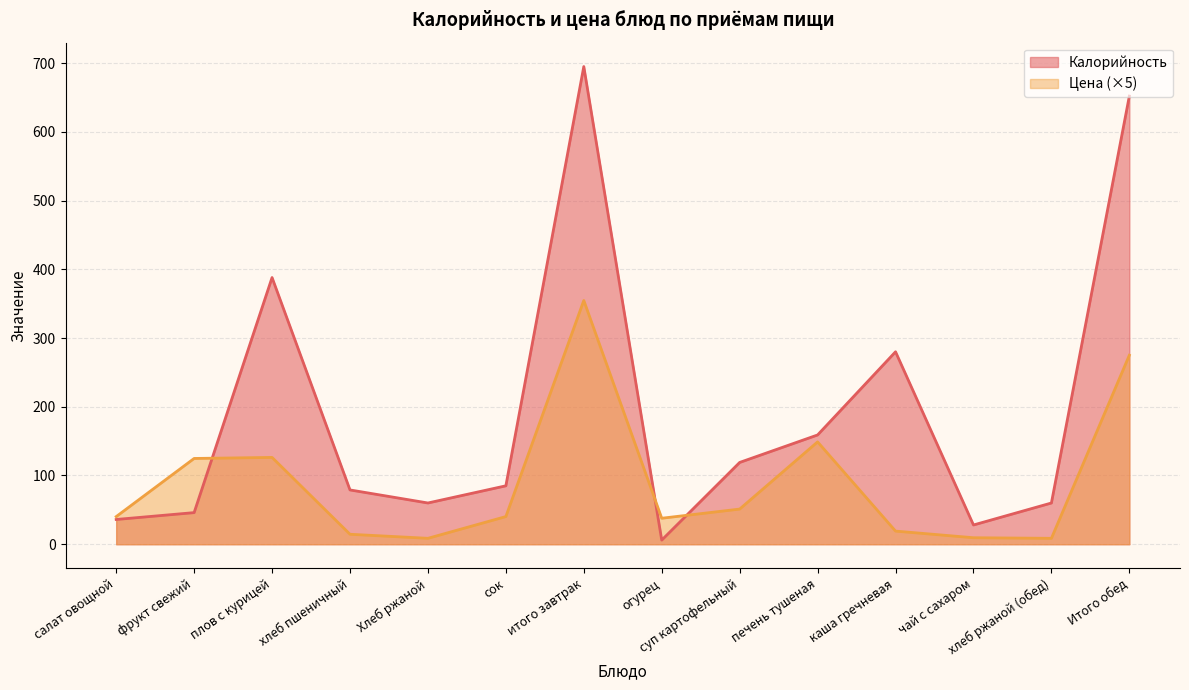

Which series has the largest range (max minus min)?

Калорийность